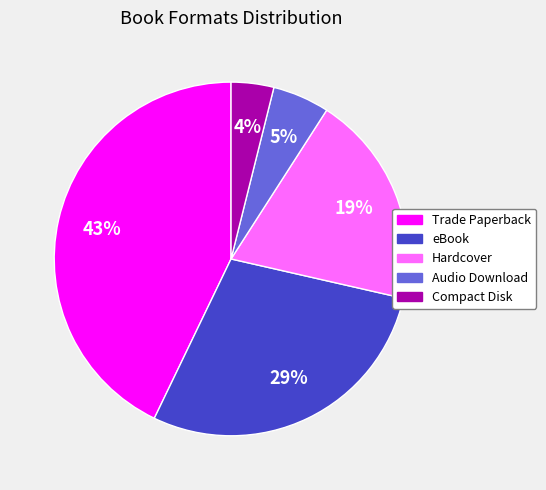

To the nearest percent, what percentage of the pie is Trade Paperback?

43%